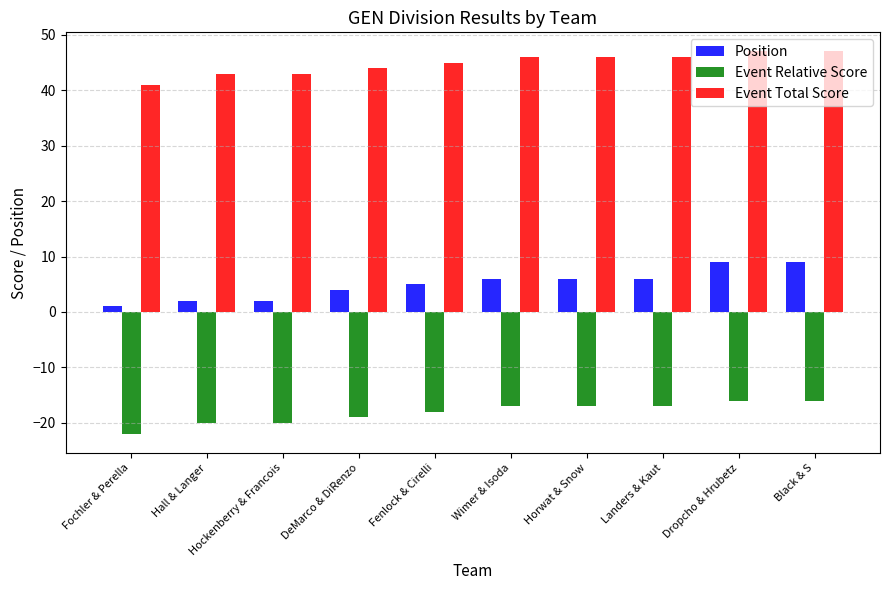

Reading left to right, transcribe all the data shown in this chart.

Position: 1	2	2	4	5	6	6	6	9	9
Event Relative Score: -22	-20	-20	-19	-18	-17	-17	-17	-16	-16
Event Total Score: 41	43	43	44	45	46	46	46	47	47